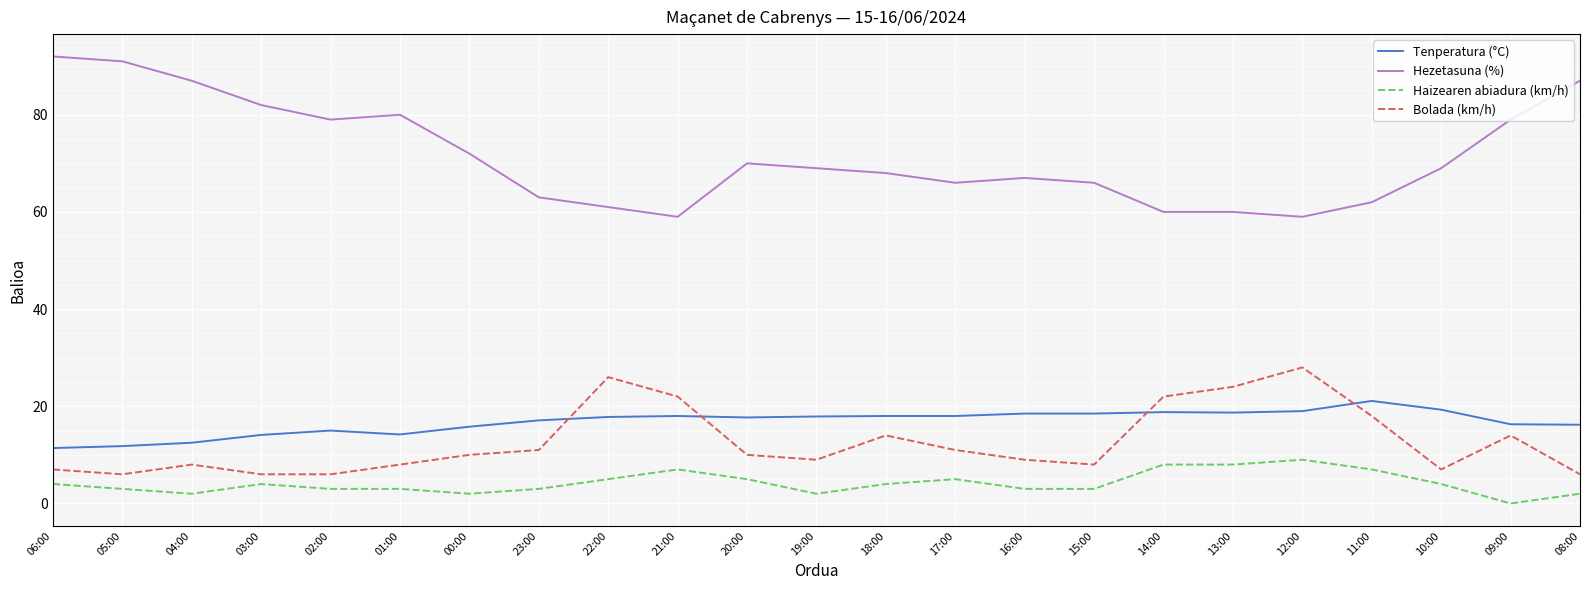

What is the sum of all Hezetasuna (%) values?

1648.0